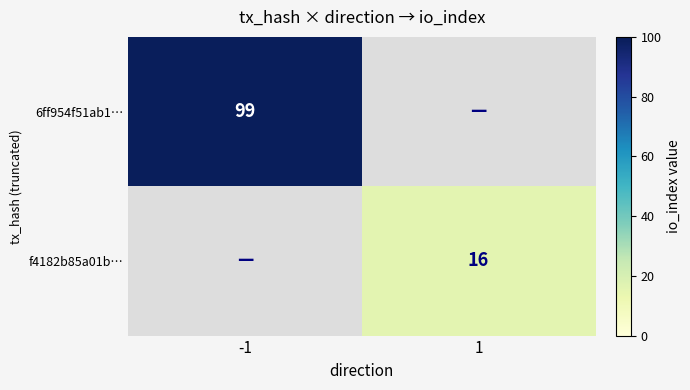

The value of f4182b85a01b… at 1 is 16. True or false?

True